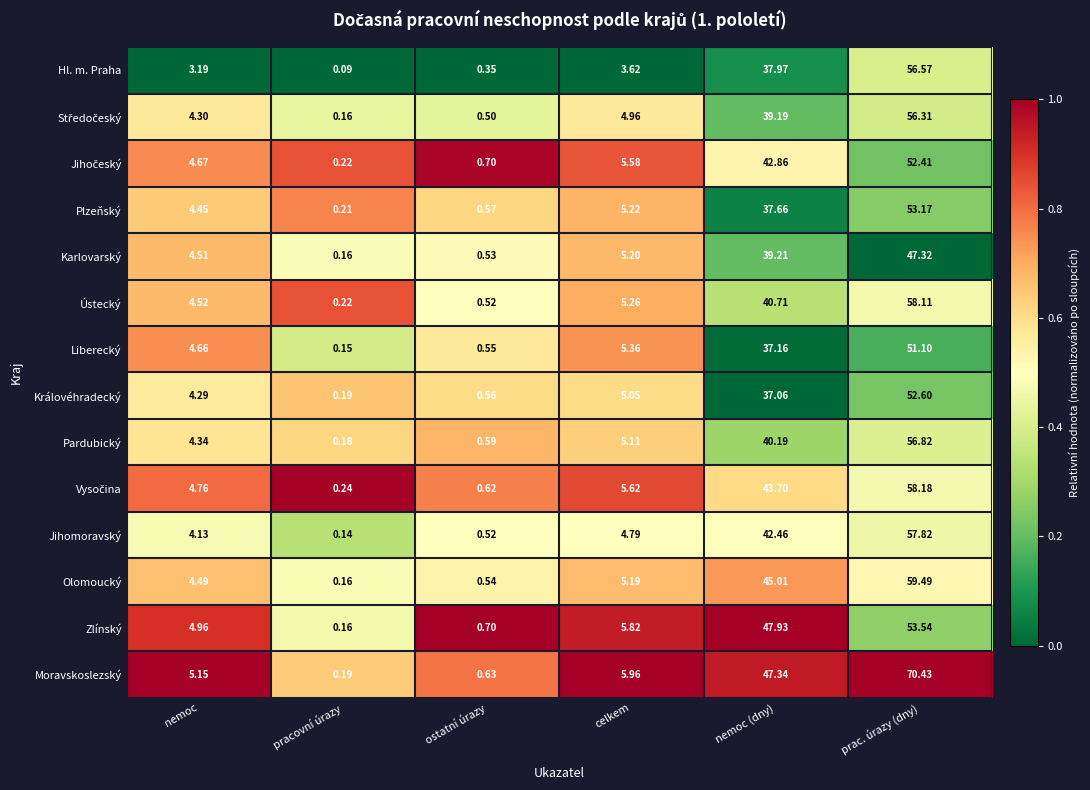

At which label is Plzeňský closest to 26?

nemoc (dny)